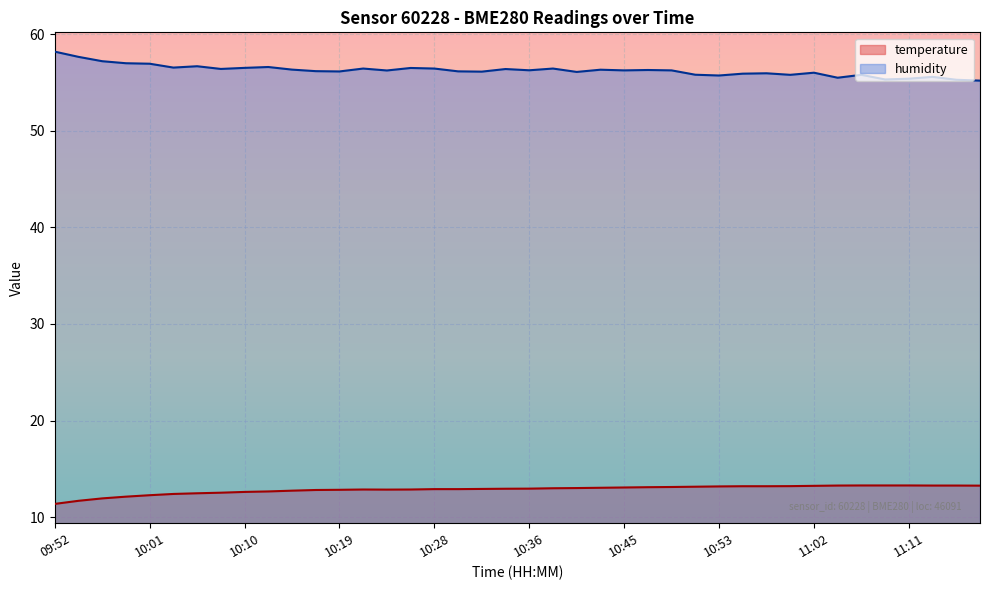

True or false: temperature and humidity cross at least once.

False